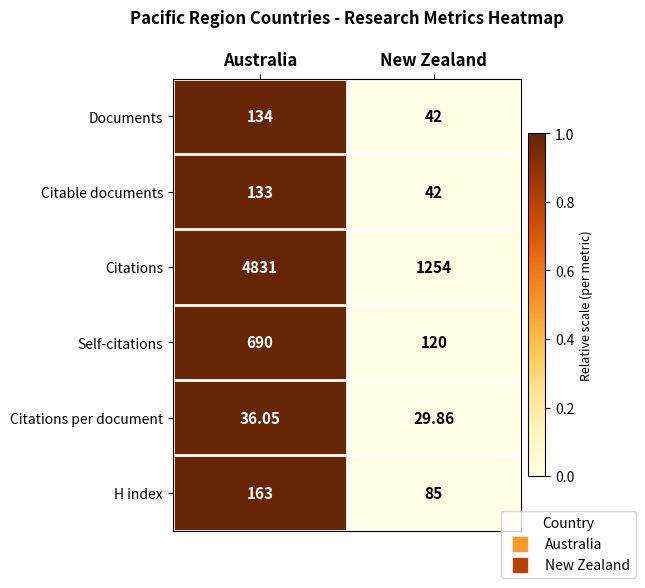

Which series has the largest total across all categories?

Citations